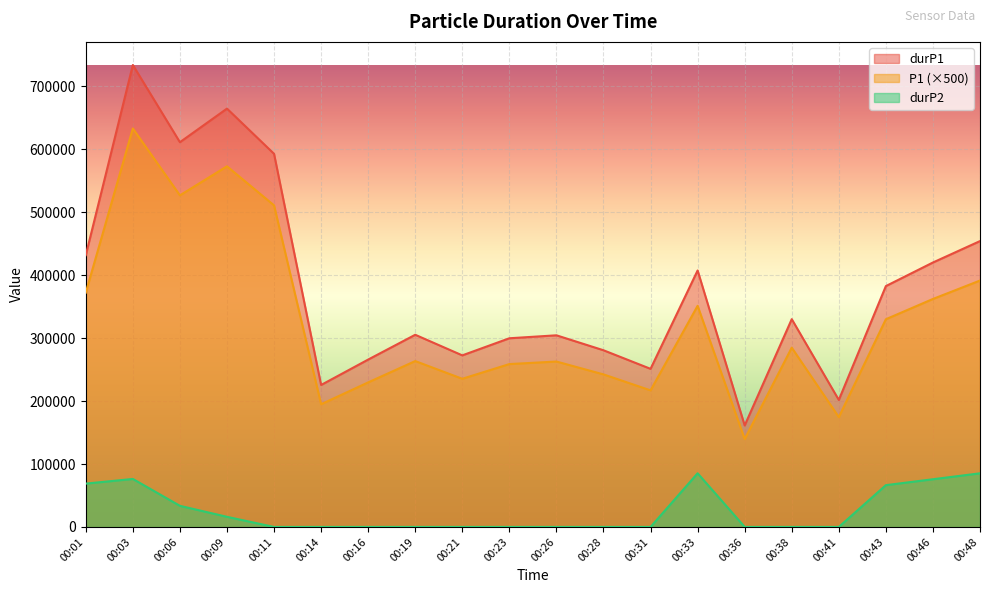

True or false: P1 has more than 0 points higher than both neighbors.

True